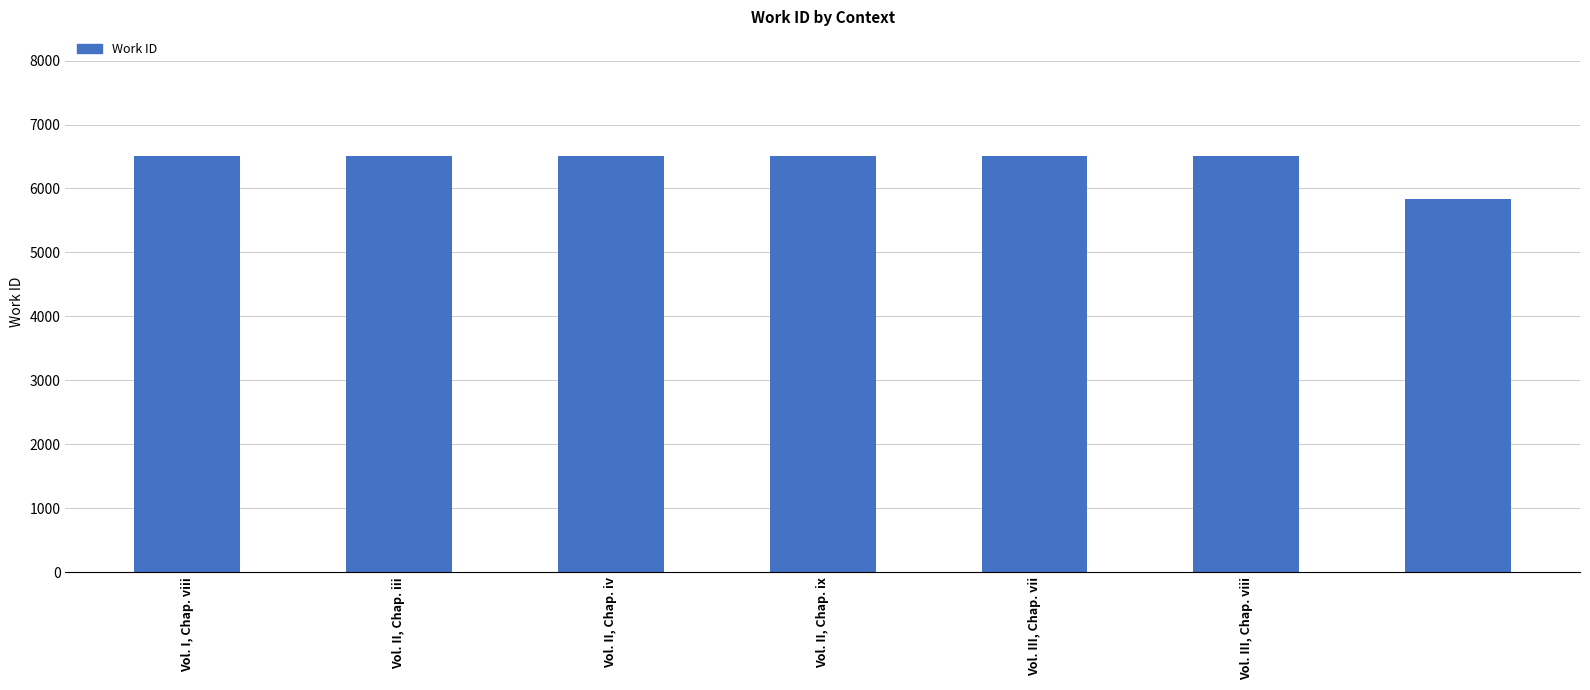

What is the sum of all values?

44877